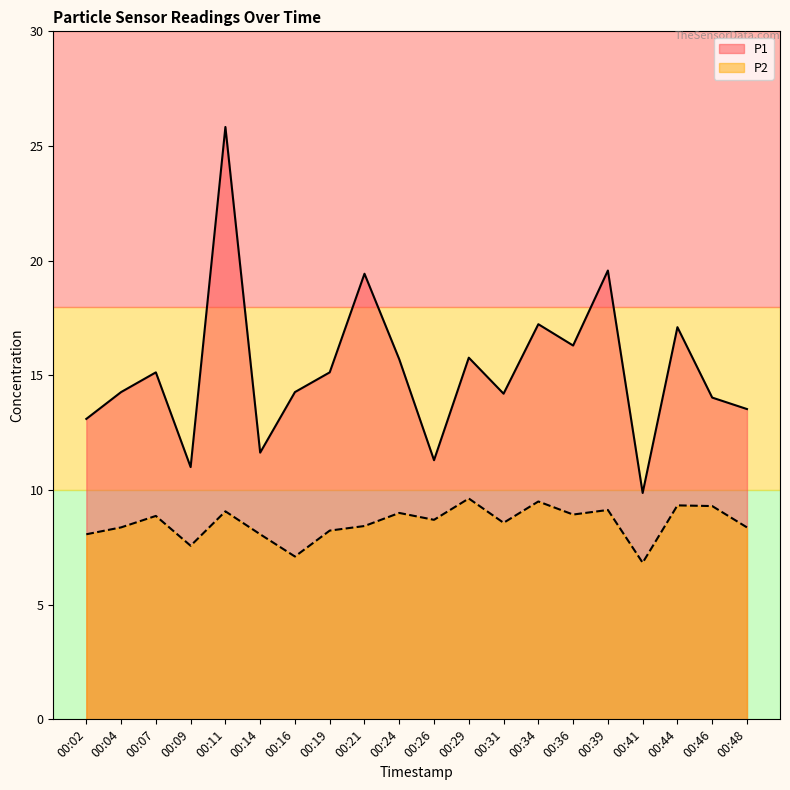

True or false: P2 has more than 2 points higher than both neighbors.

True